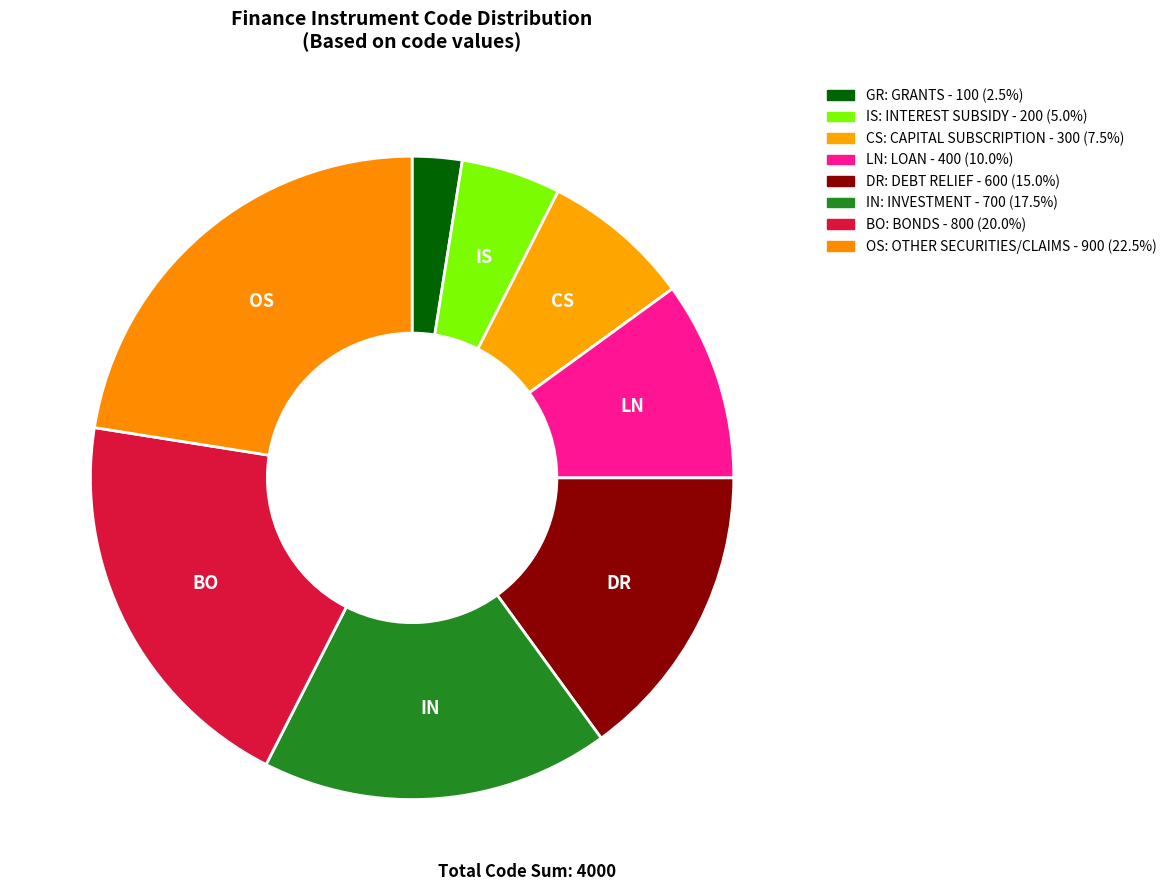

Which category has the biggest portion of the pie?

OTHER SECURITIES/CLAIMS